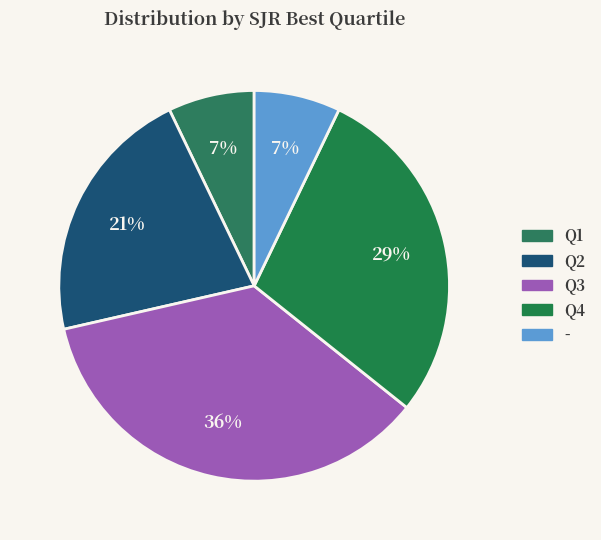

Count the number of slices in the pie.

5